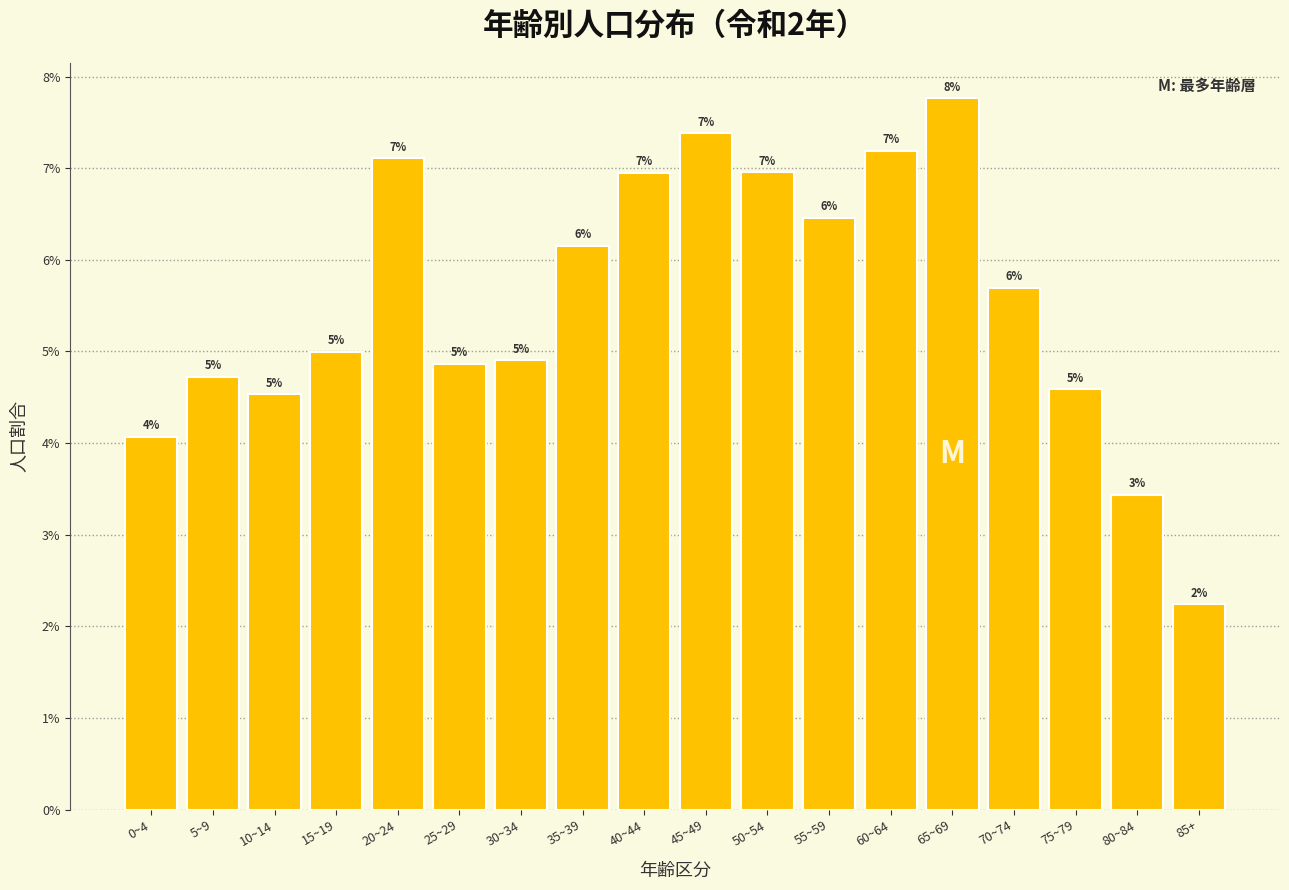

Are the bars horizontal?

No